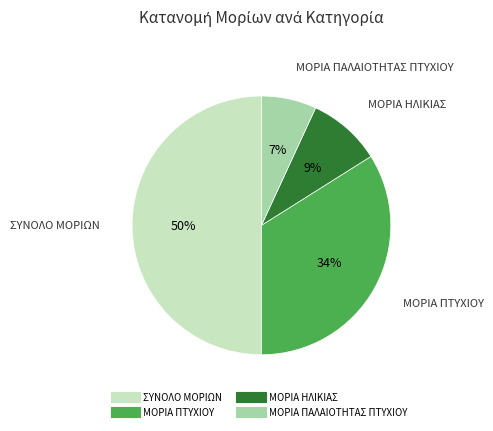

To the nearest percent, what portion does ΜΟΡΙΑ ΠΤΥΧΙΟΥ represent?

34%